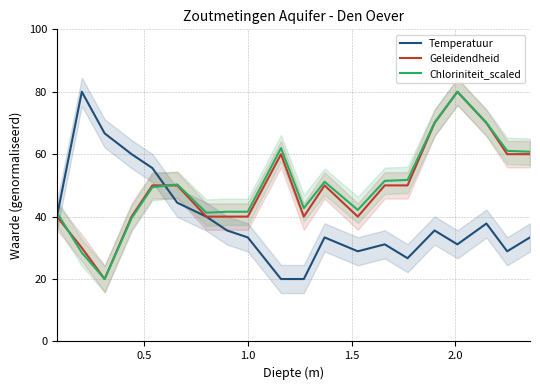

True or false: Chloriniteit_scaled and Temperatuur intersect in this chart.

True